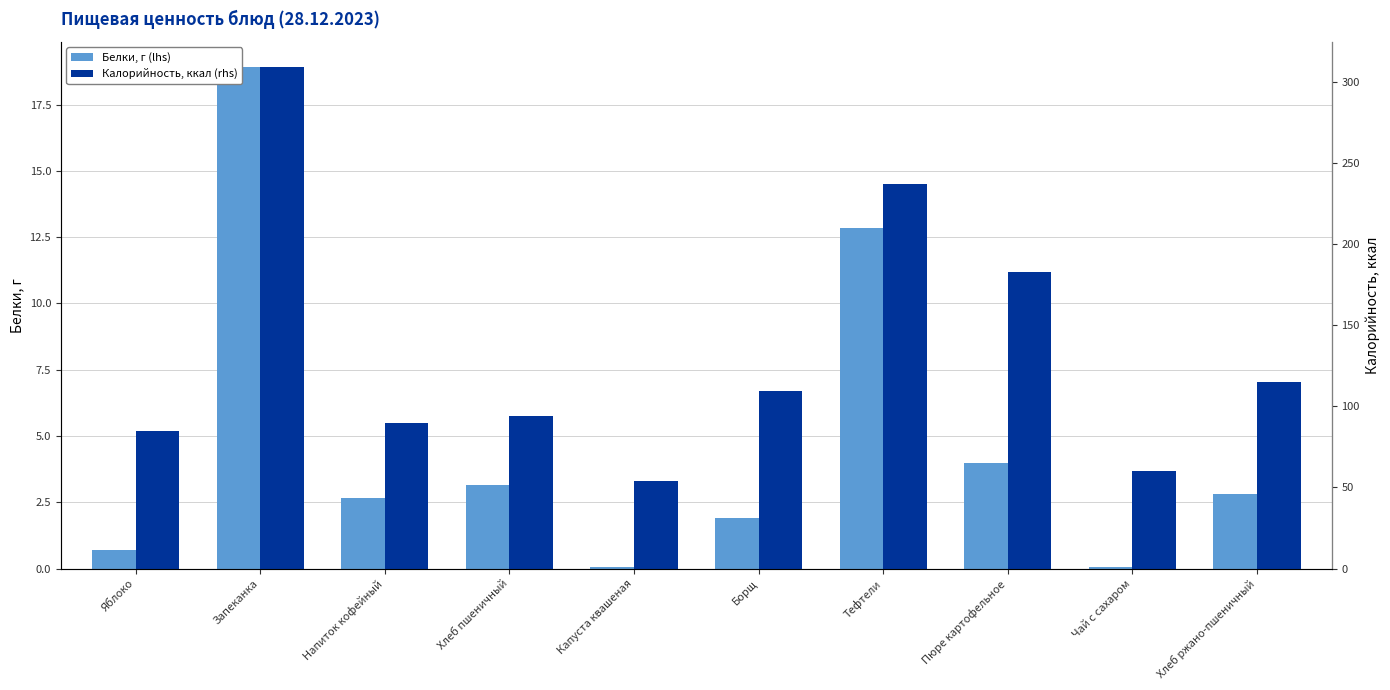

What is the difference between the Белки, г (lhs) values at Пюре картофельное and Хлеб ржано-пшеничный?

1.2